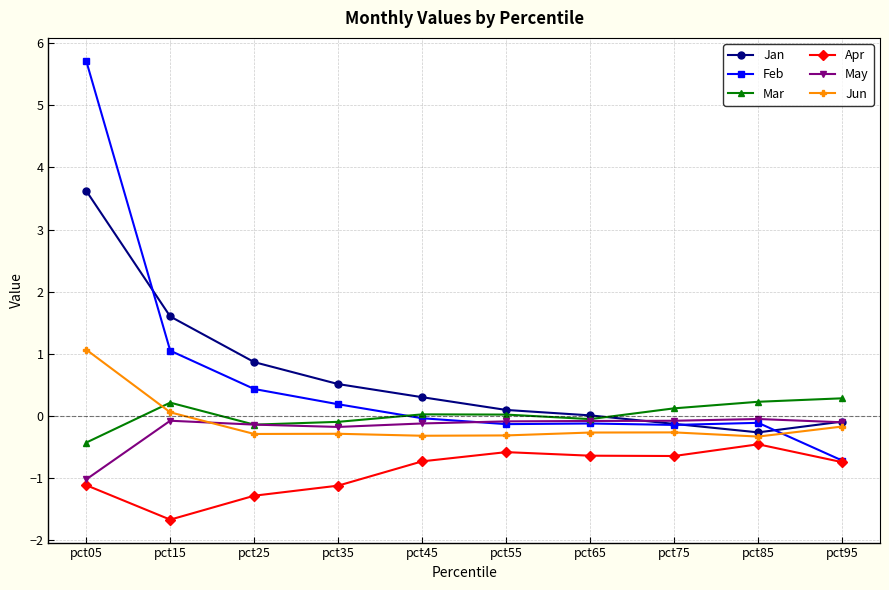

Is it true that Jun equals -0.3 at pct25?

True